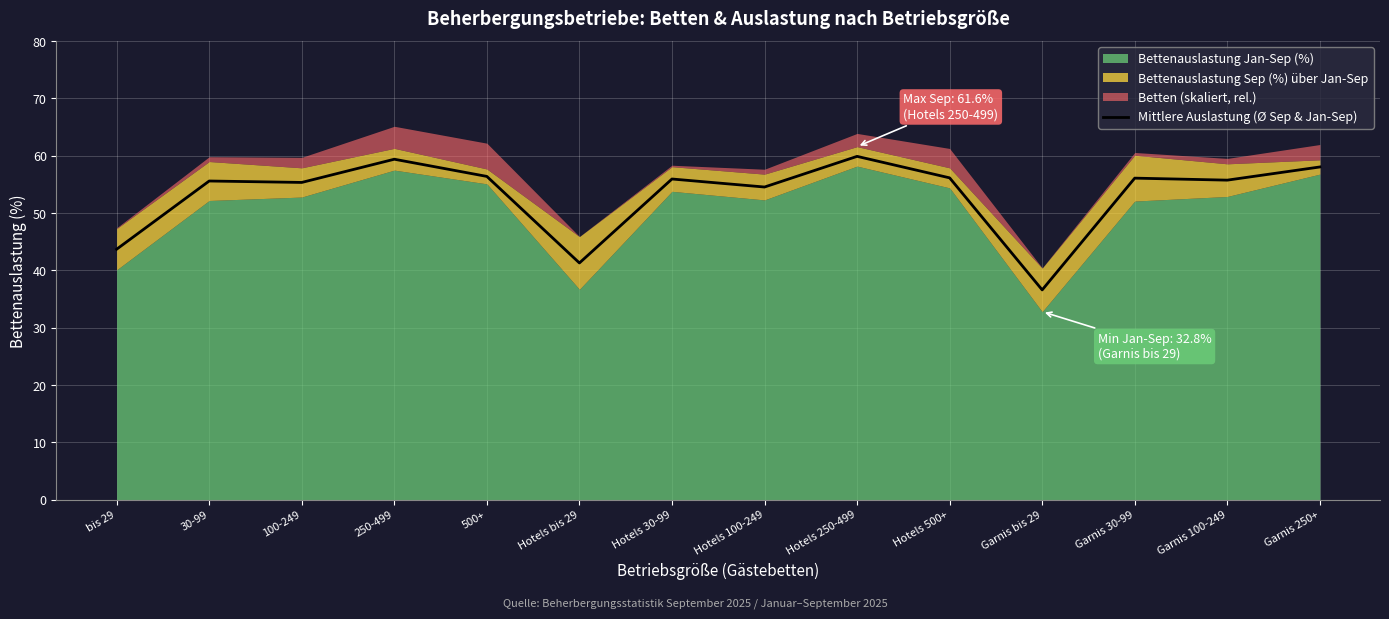

What is the label of the 12th point from the right?

100-249